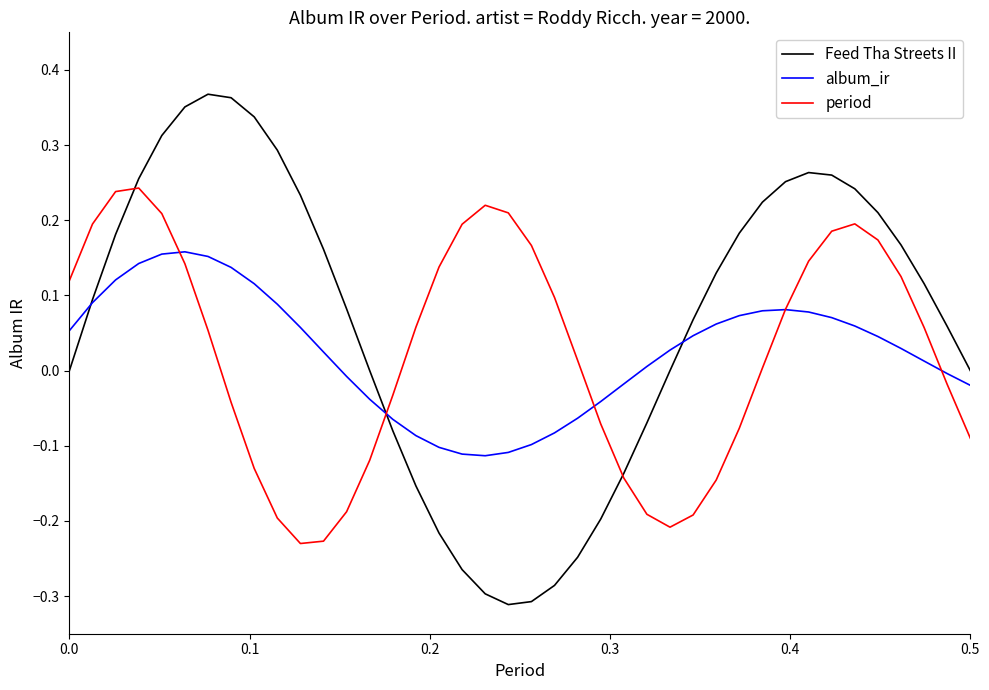

What is the sum of all Feed Tha Streets II values?

2.6